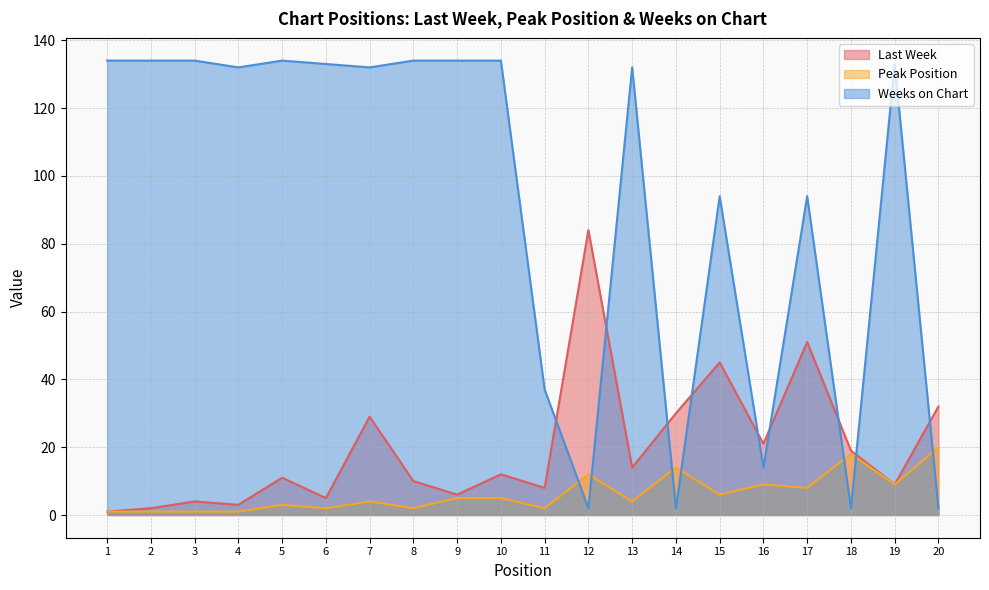

What are all the series names shown in the legend?

Last Week, Peak Position, Weeks on Chart